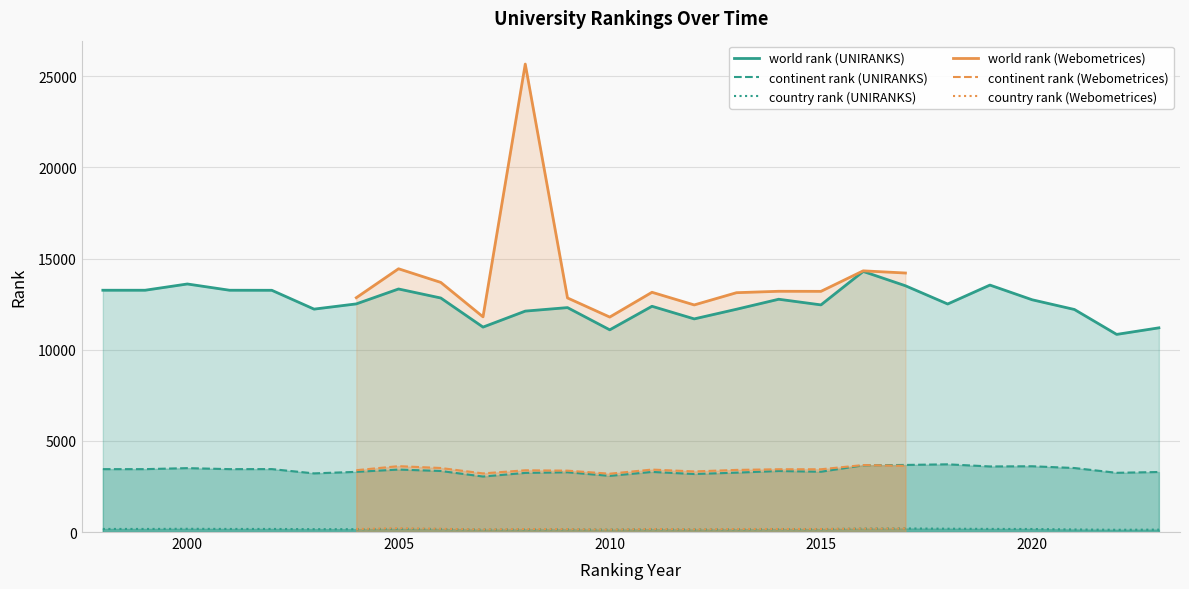

What is the value of the country rank (UNIRANKS) point at the 7th from the left?

156